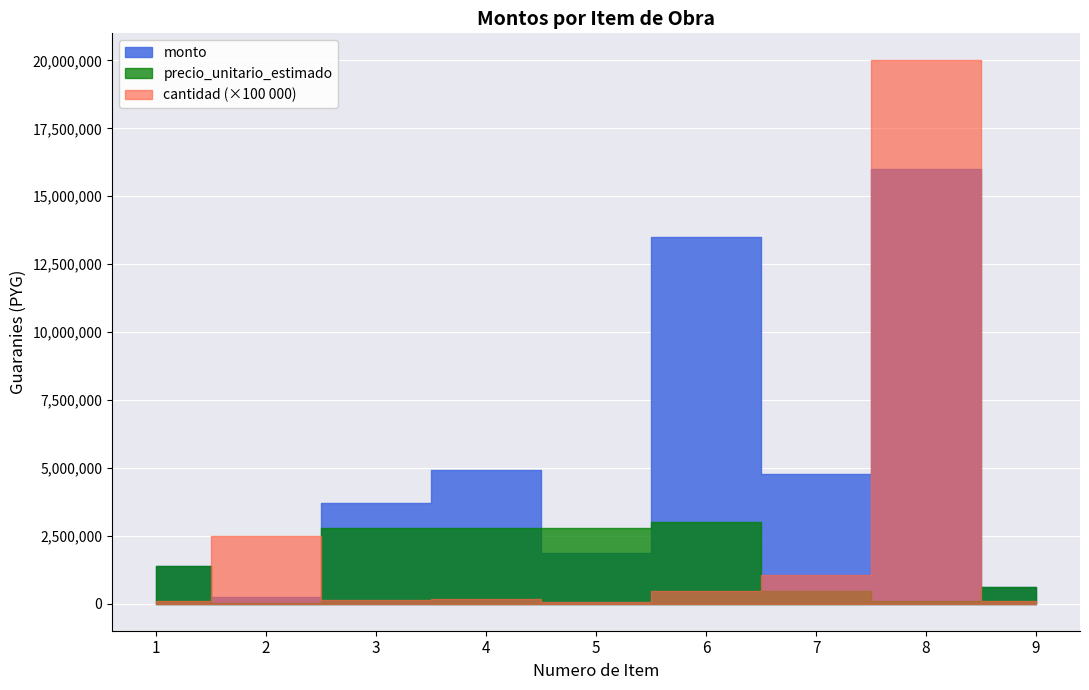

What is the value of the cantidad point at the 8th from the left?

200.0